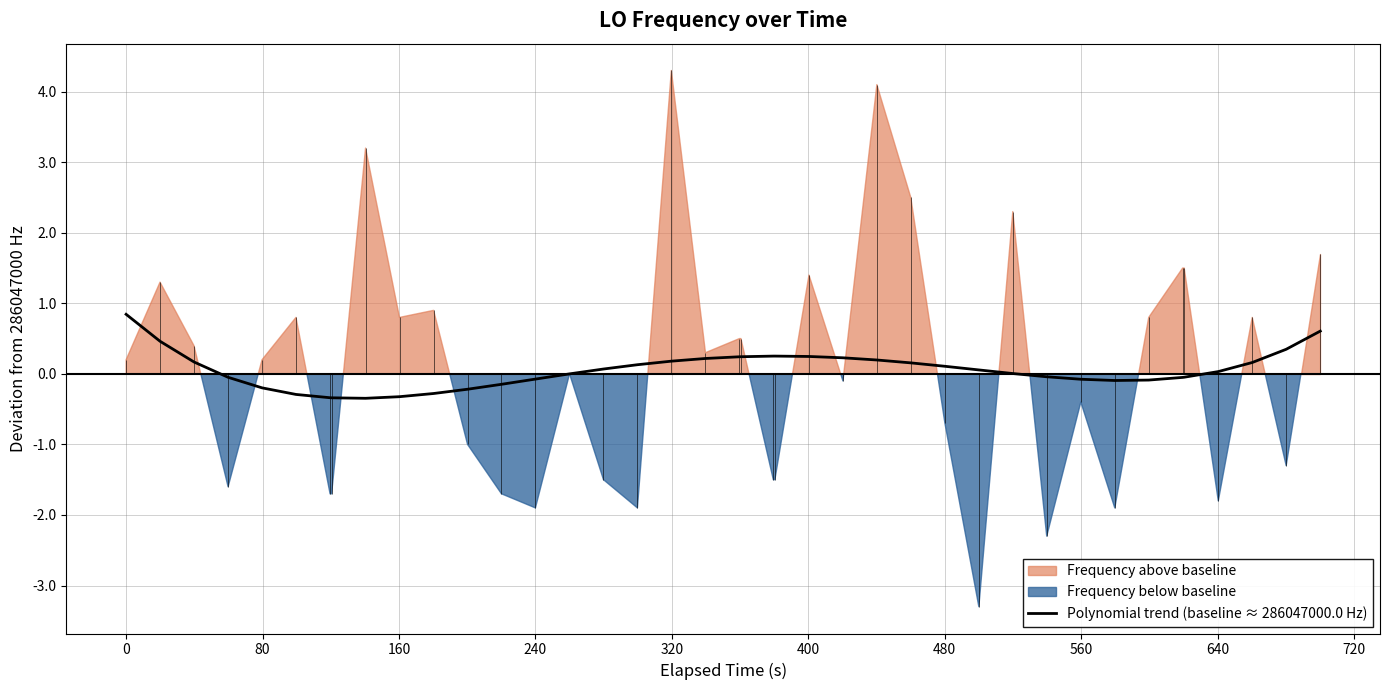

What is the minimum value for Polynomial trend (baseline ≈ 286047000.0 Hz)?

-0.3